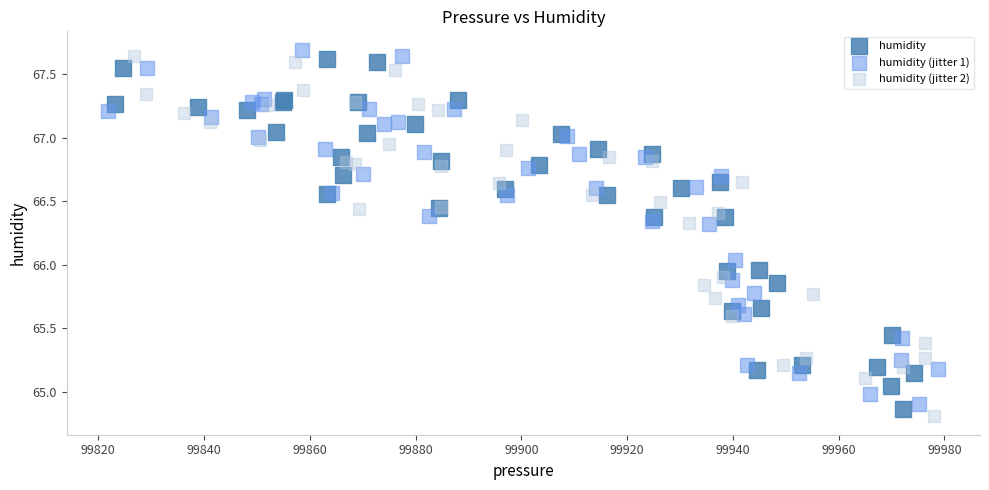

What are all the series names shown in the legend?

humidity, humidity (jitter 1), humidity (jitter 2)